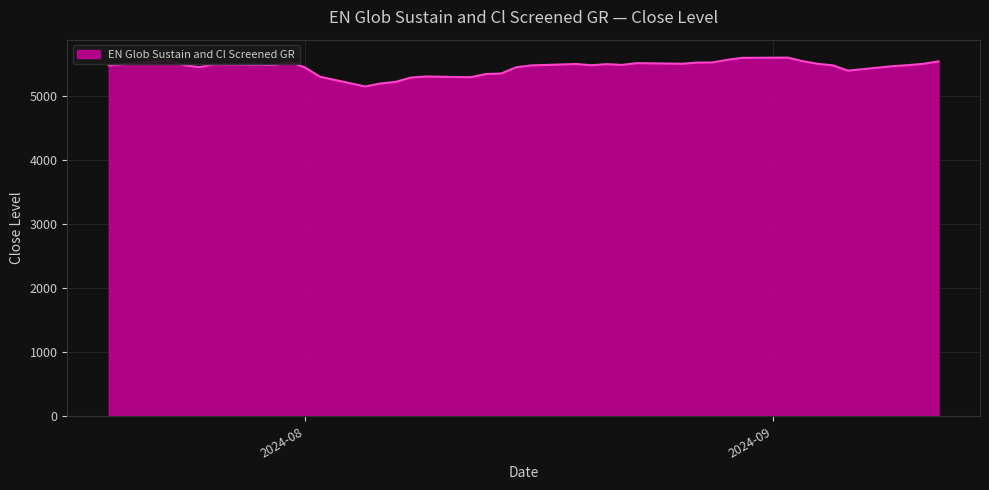

What is the difference between the maximum and minimum values?

451.0